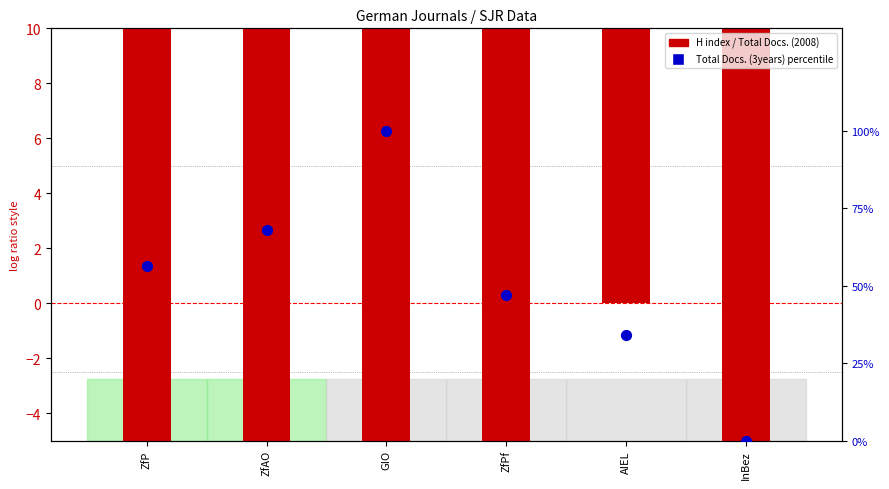

Which series has the widest spread of Y values?

Total Docs. (3years) %